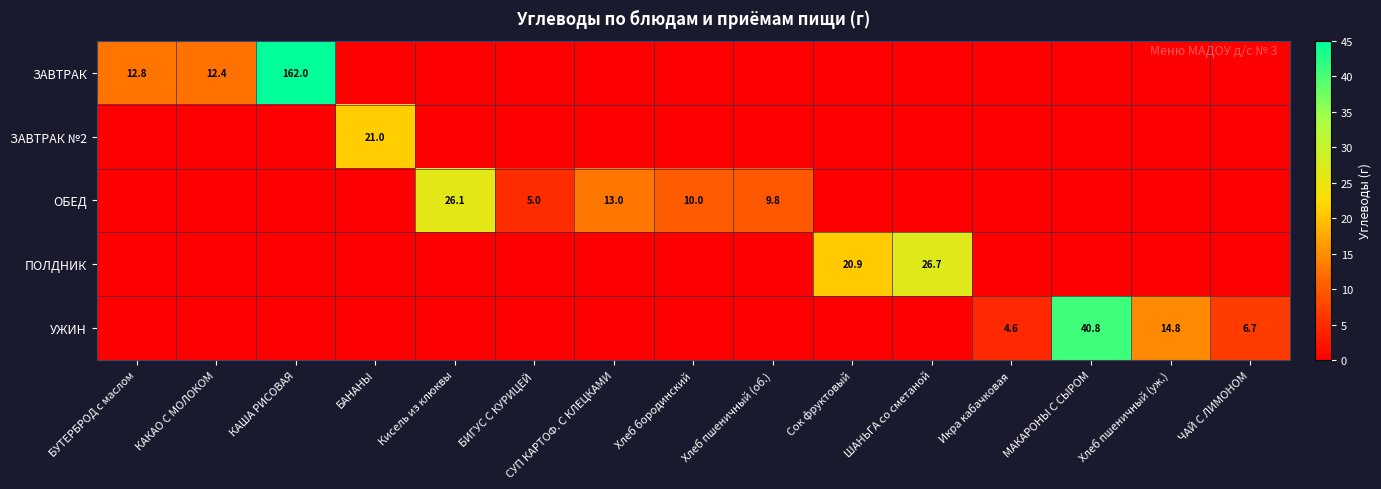

The value of ЗАВТРАК at БУТЕРБРОД с маслом is 12.8. True or false?

True